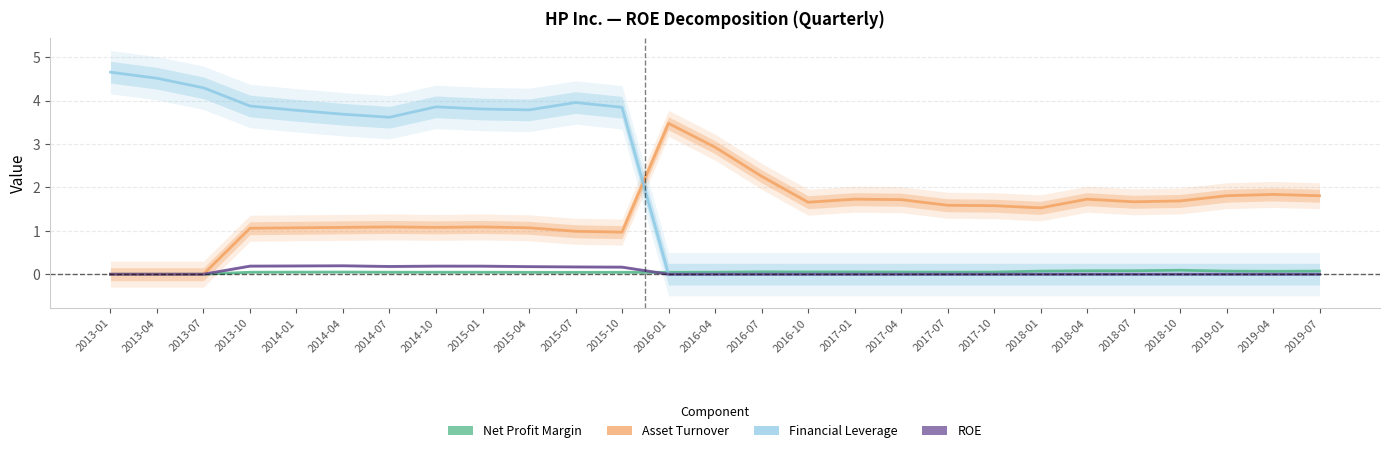

True or false: Financial Leverage has more than 0 points higher than both neighbors.

True